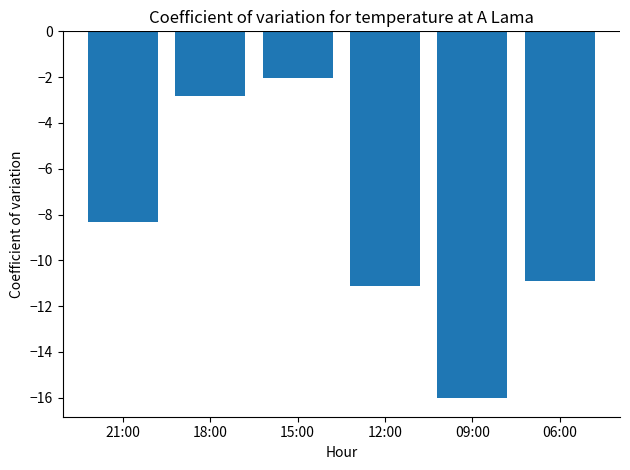

Reading left to right, what are all the values shown in this chart?

21:00=-8.3	18:00=-2.8	15:00=-2.0	12:00=-11.1	09:00=-16.0	06:00=-10.9